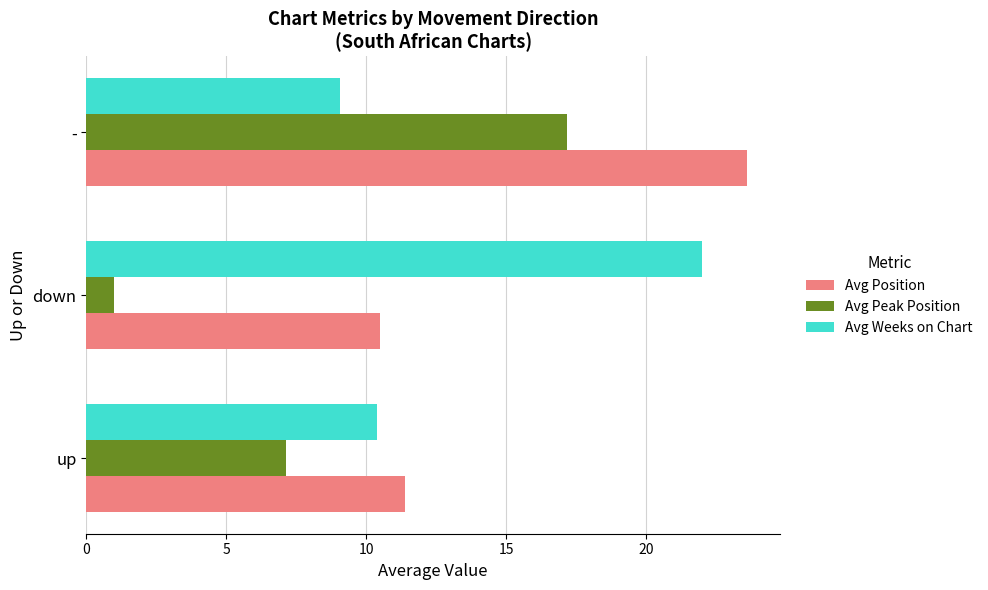

What is the minimum value shown in the chart?

1.0